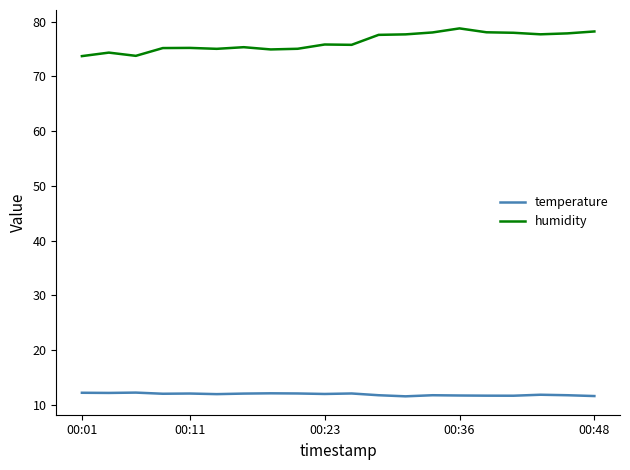

Which series has the largest range (max minus min)?

humidity